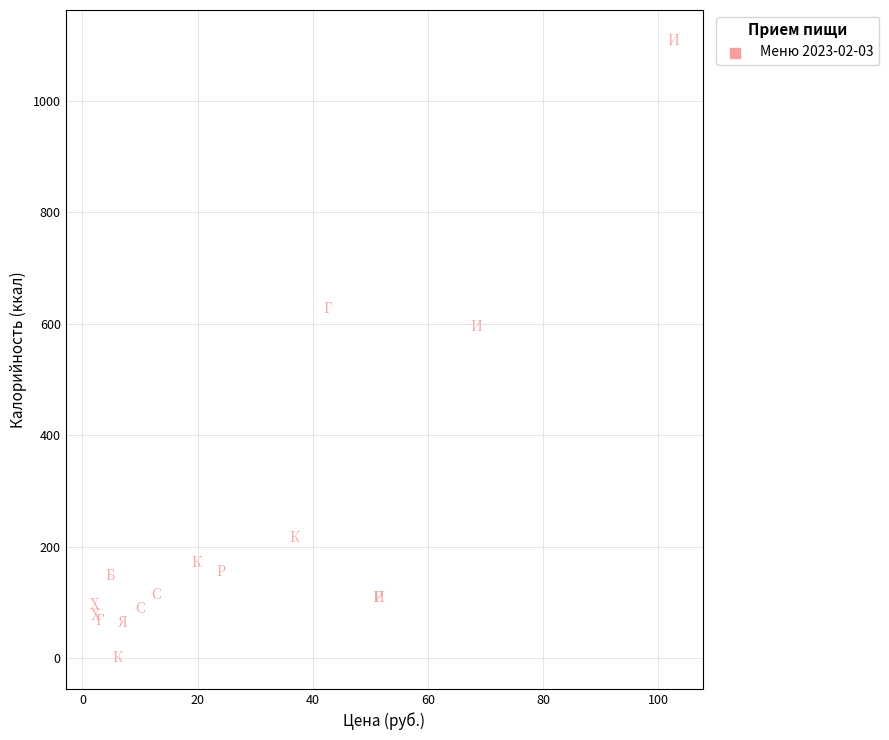

What Y value in the scatter plot is closest to 553?

594.6